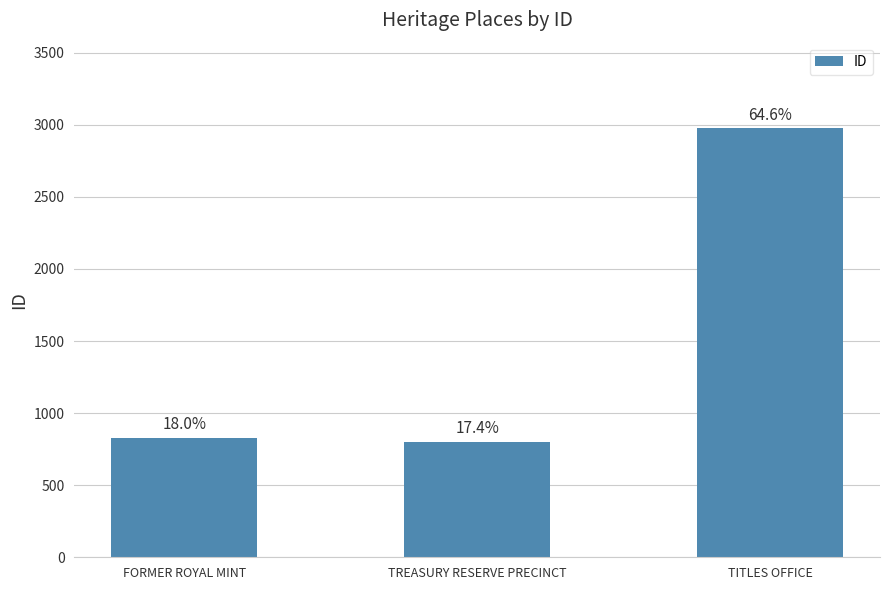

Read the value at FORMER ROYAL MINT, to the nearest 50.

850